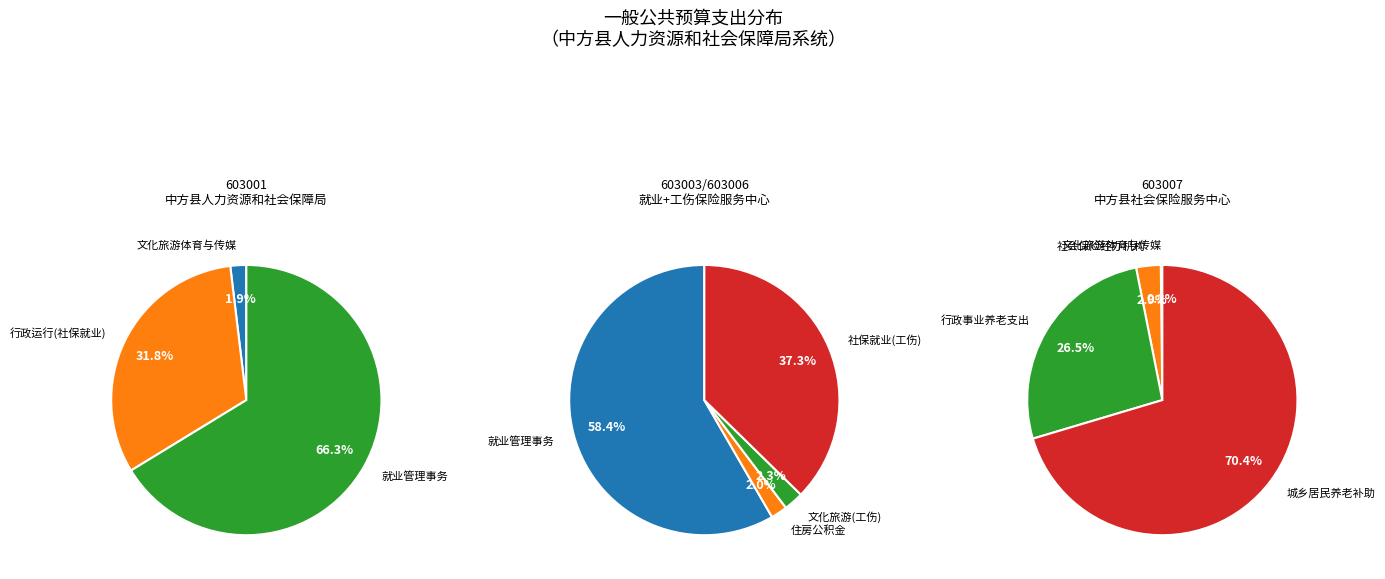

Which has a higher value, 中方县人力资源和社会保障局 or 中方县就业服务中心?

中方县人力资源和社会保障局